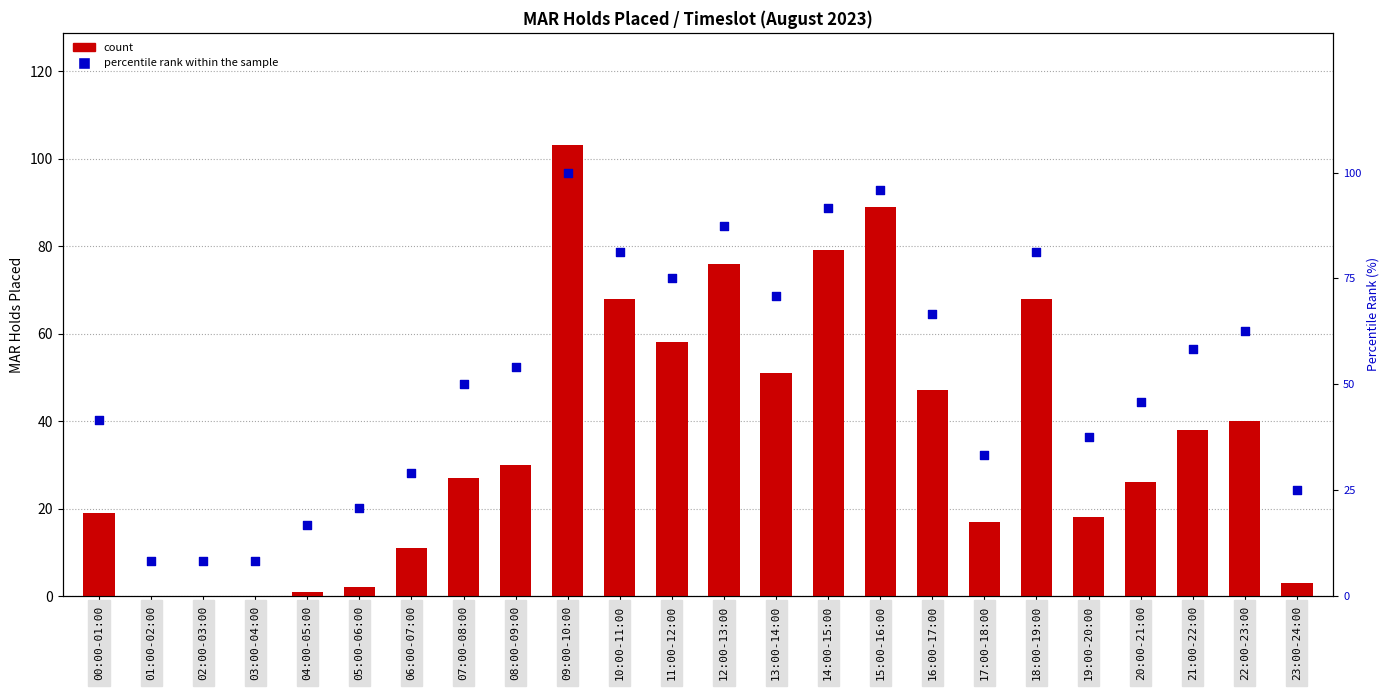

Which series has the largest Y range (max minus min)?

count